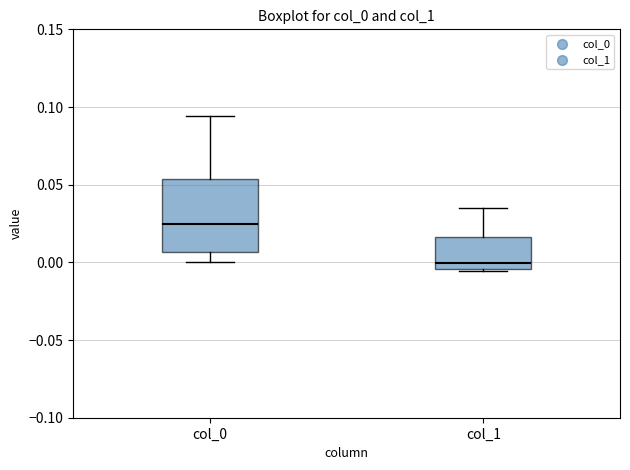

Which box has the lowest median line?

col_1